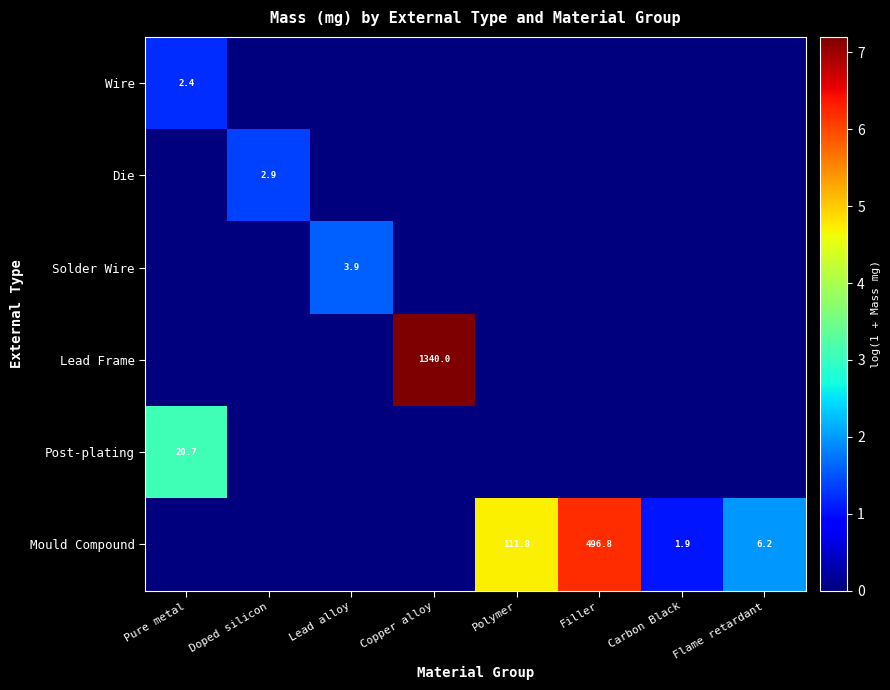

Is it true that Die equals 5.1 at Doped silicon?

False